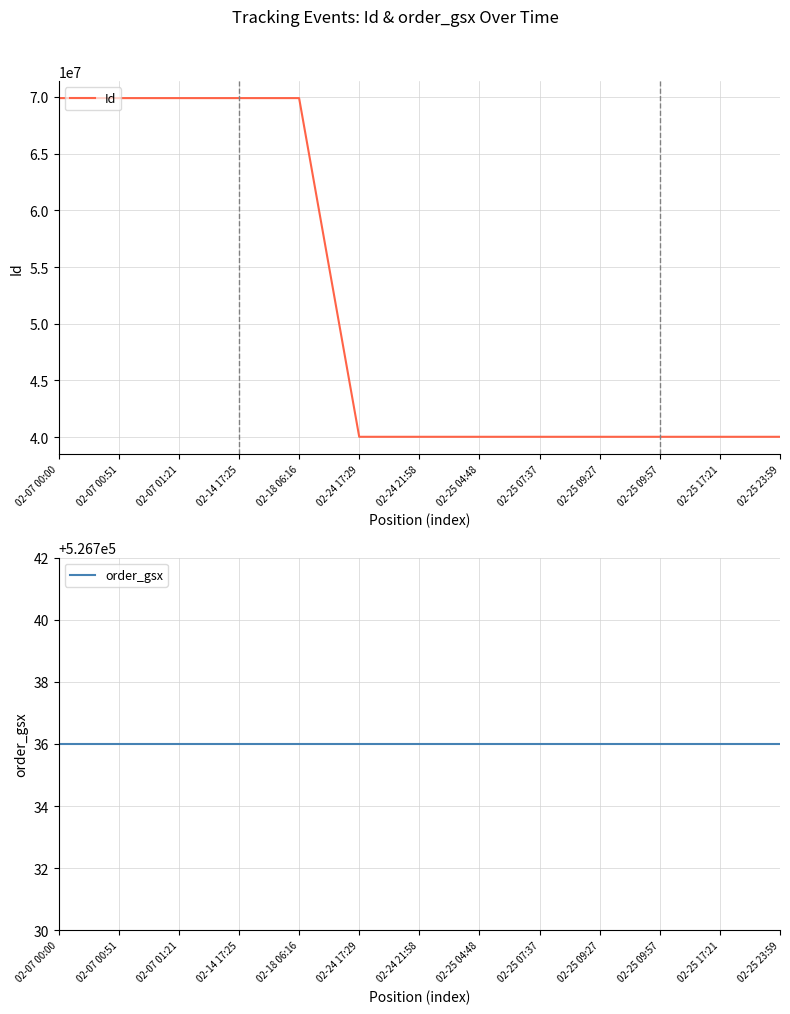

What is the average value of the Id series?

51518557